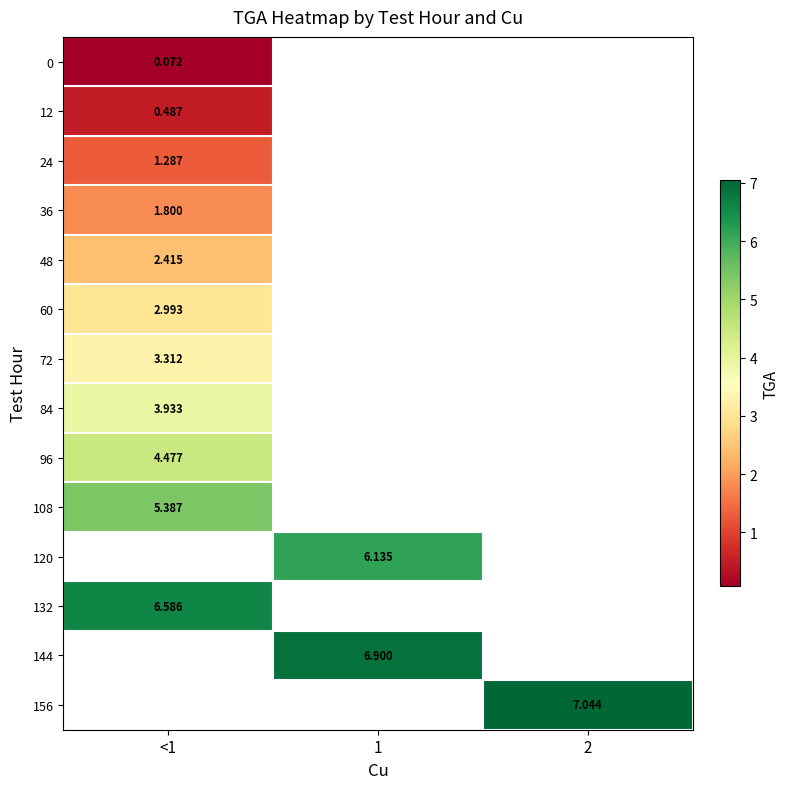

At which category does the chart reach its minimum across all series?

<1